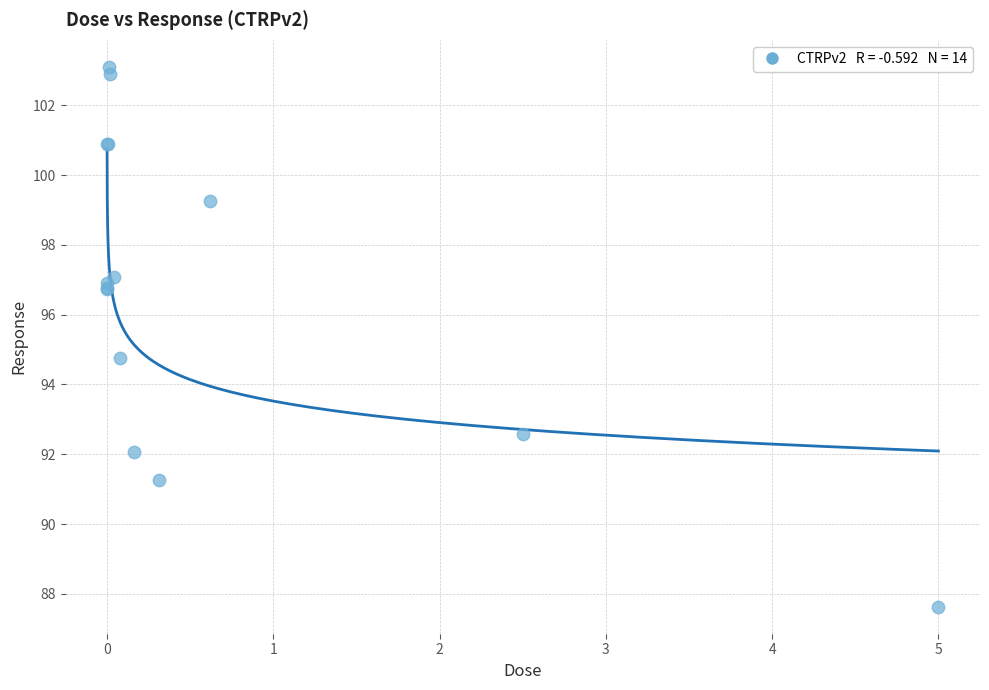

What Y value in the scatter plot is closest to 95?

94.8